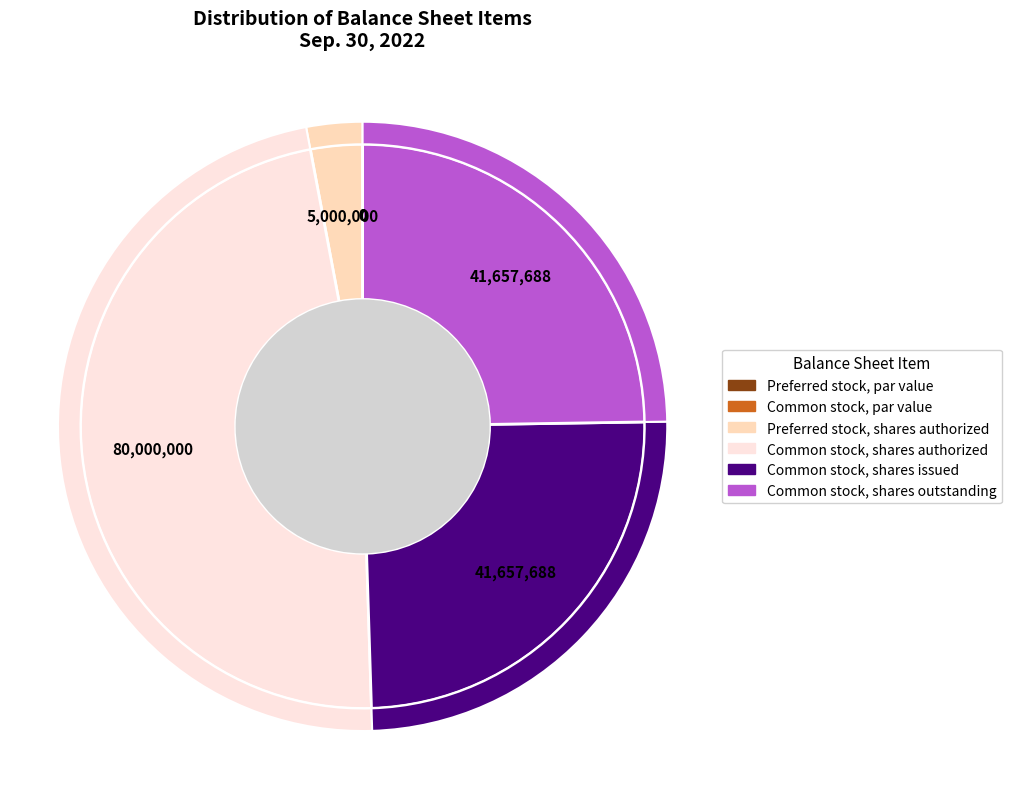

Which category has the smallest portion of the pie?

Preferred stock, par value